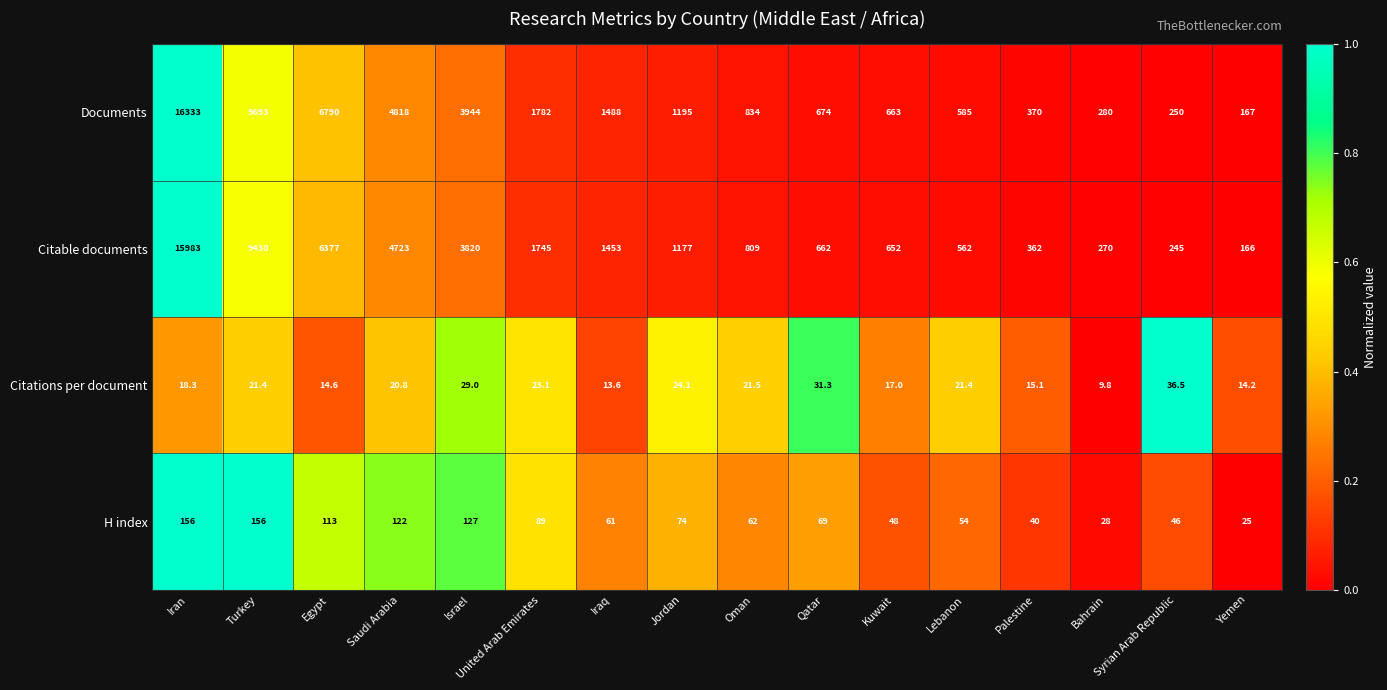

At which category is the sum across all series the highest?

Iran